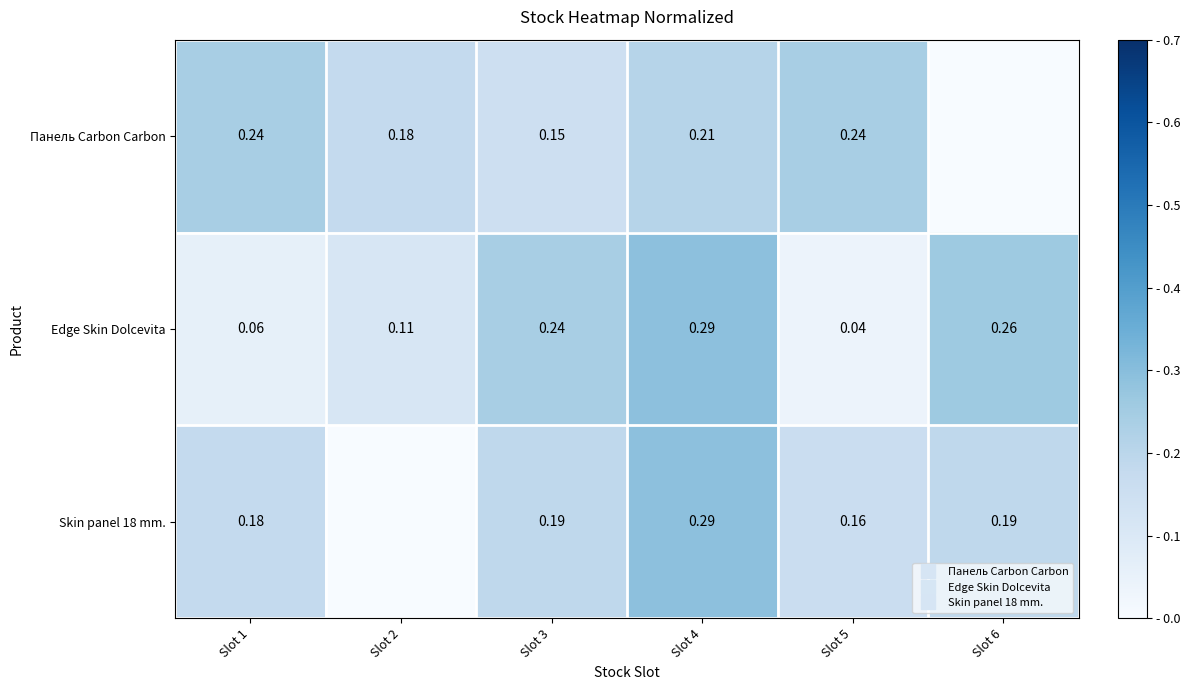

At Slot 1, list the series in order from smallest to largest.

Edge Skin Dolcevita, Skin panel 18 mm., Панель Carbon Carbon